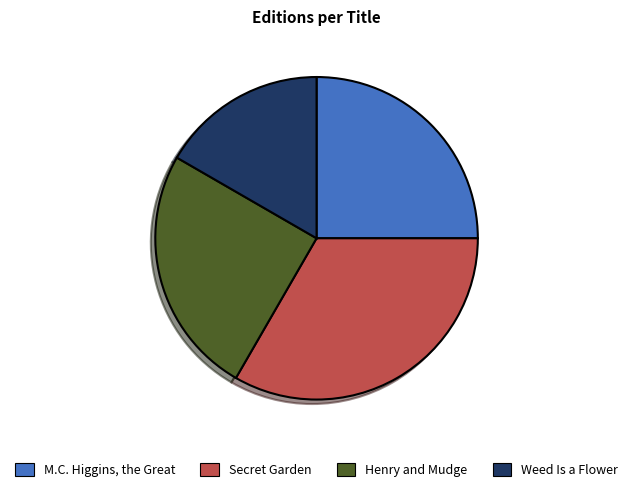

Is there a majority slice in this chart?

No